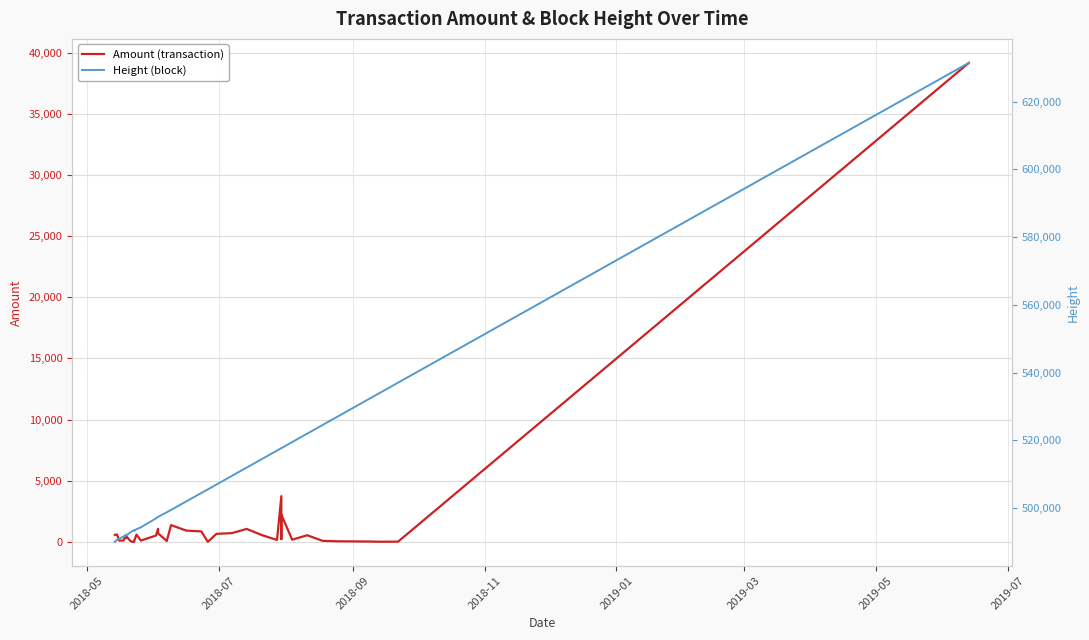

The value of Amount (transaction) at 28 is 5176.1. True or false?

False